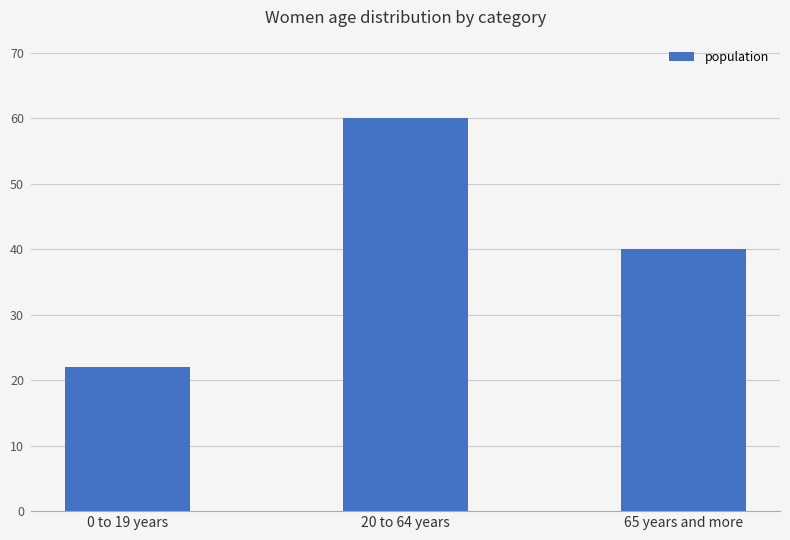

What is the label of the 3rd bar from the left?

65 years and more